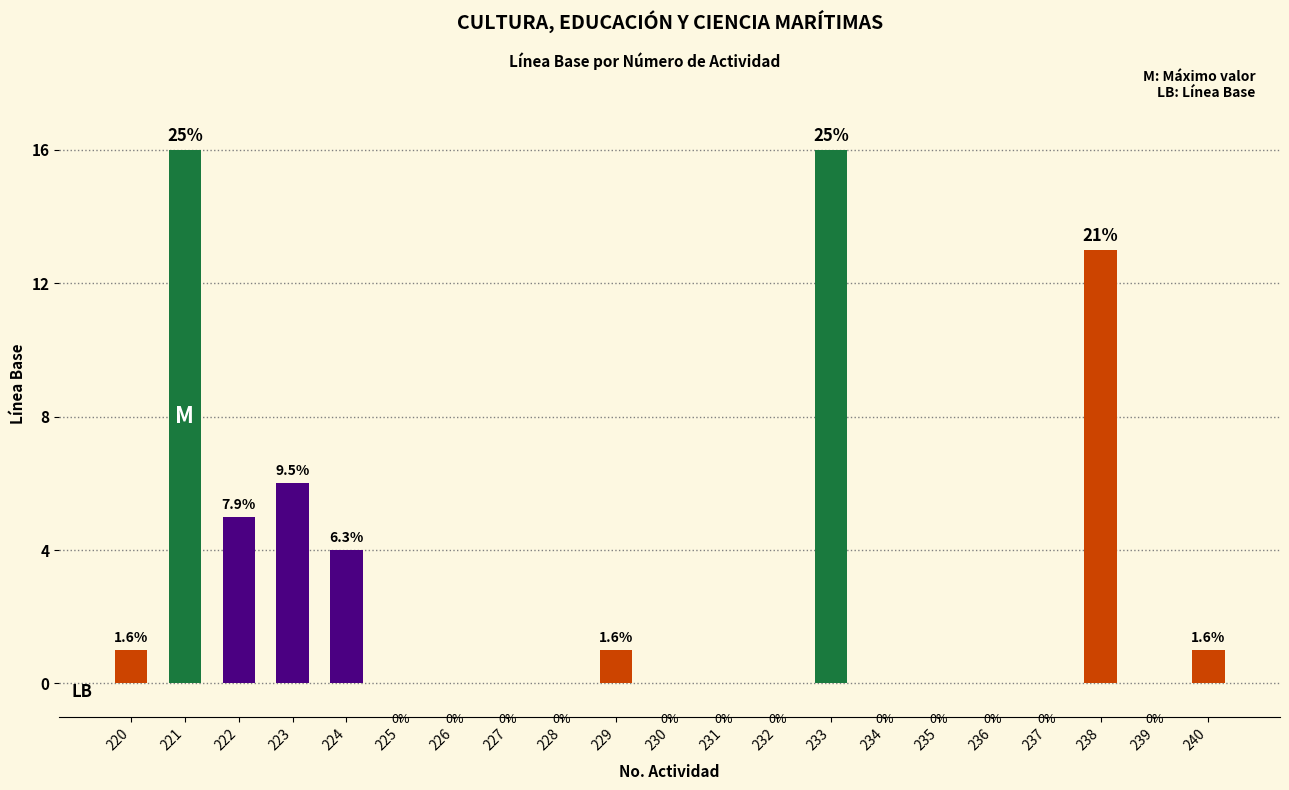

Between 220 and 224, which is larger?

224